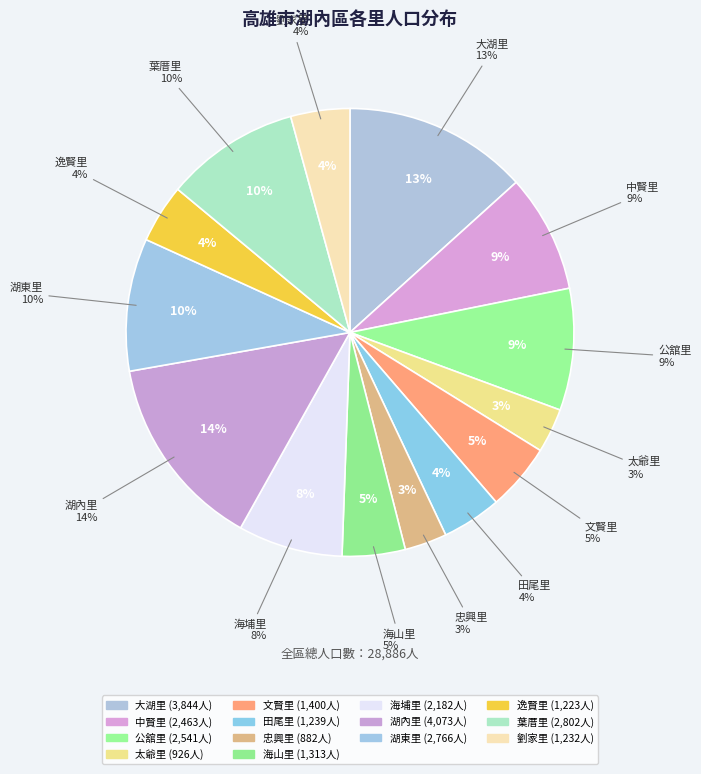

How many segments does this pie chart have?

14